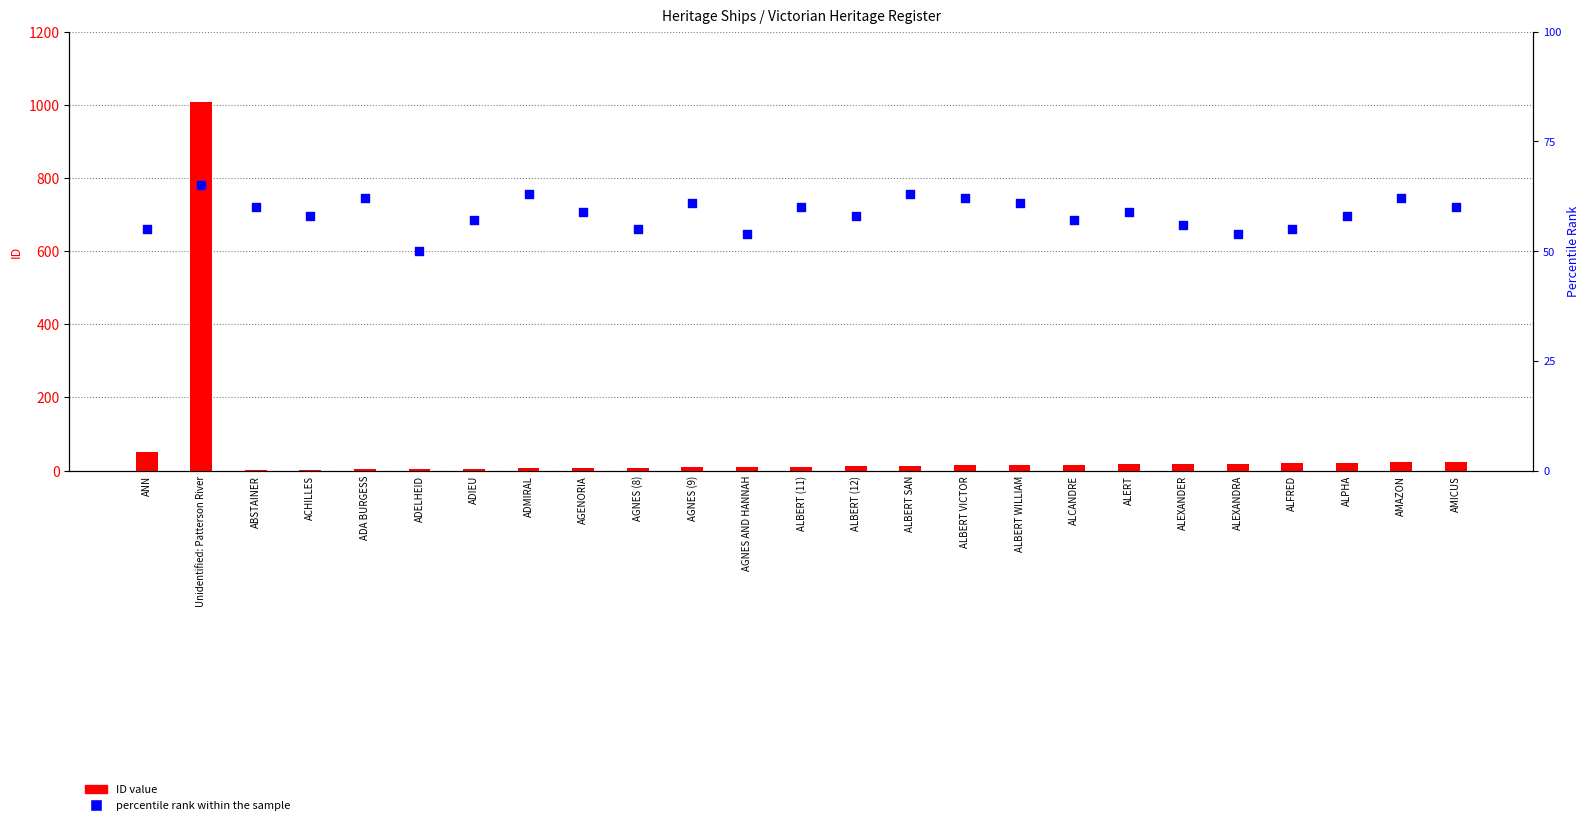

Is the value of ID value at ADELHEID greater than the value of percentile rank within the sample at ALFRED?

No